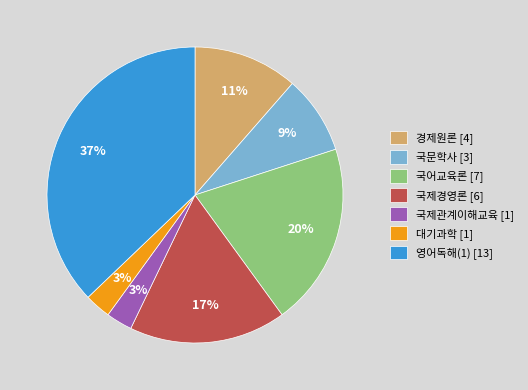

Which has a higher value, 국제경영론 or 대기과학?

국제경영론